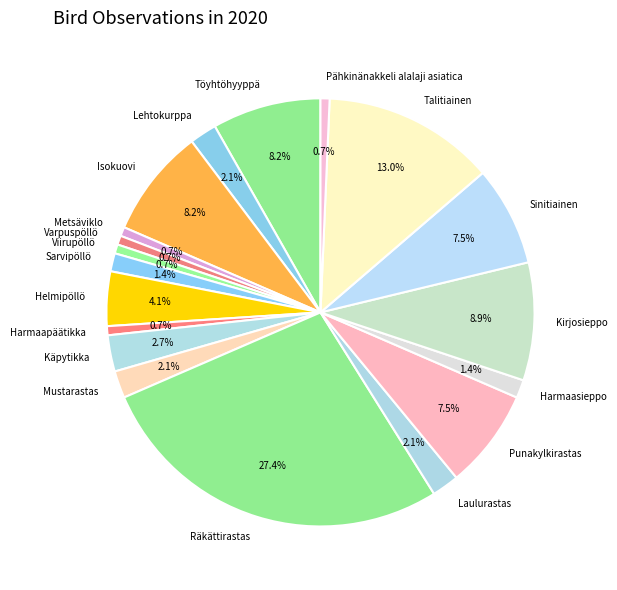

Between Kirjosieppo and Isokuovi, which is larger?

Kirjosieppo